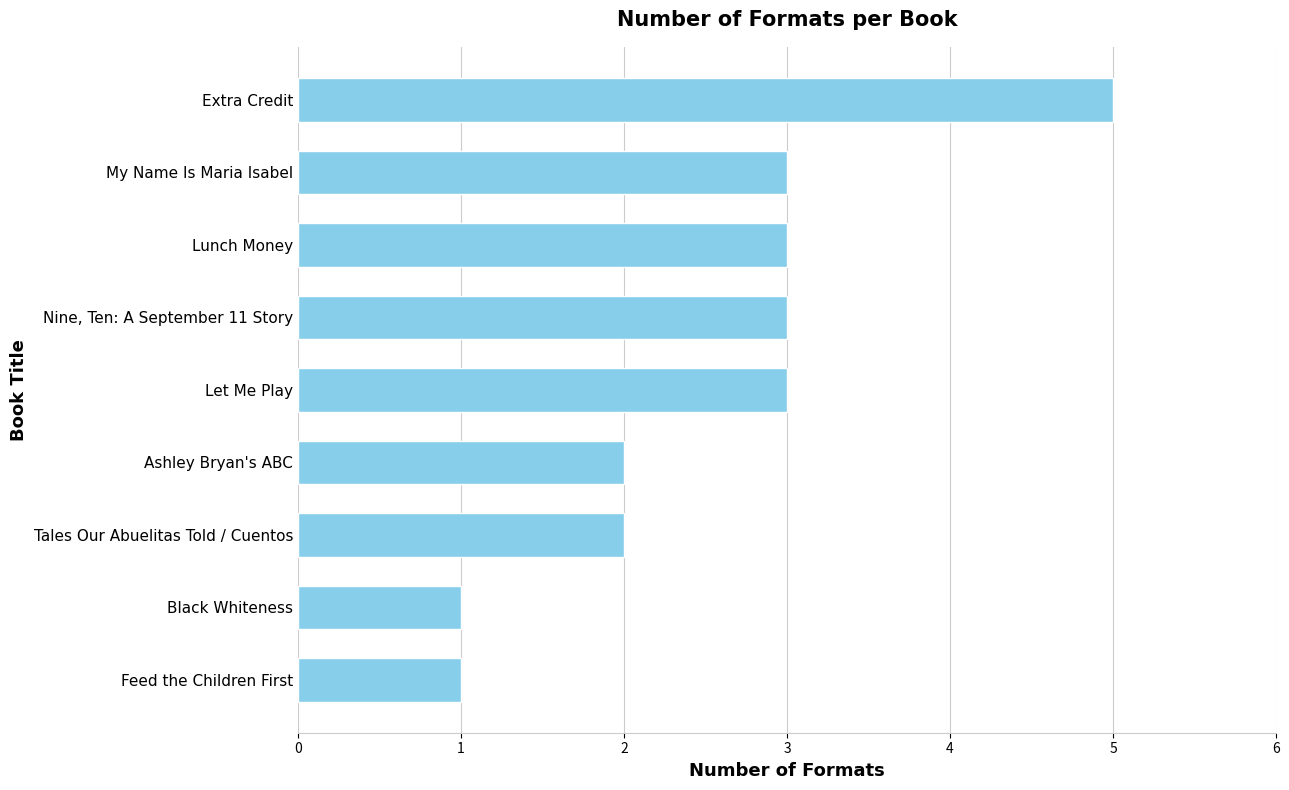

Are the bars horizontal?

Yes